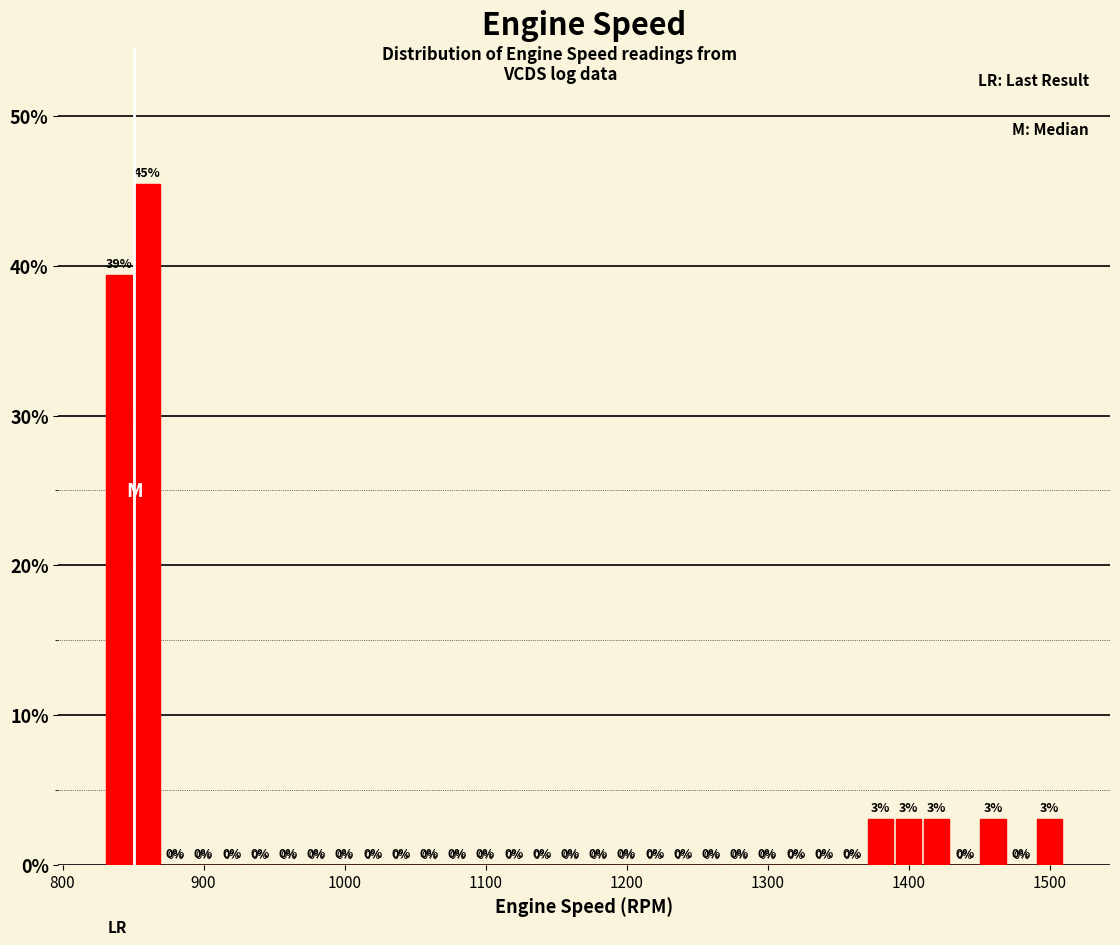

Read against the x-axis, roughly where is the centre of the tallest bar?

860